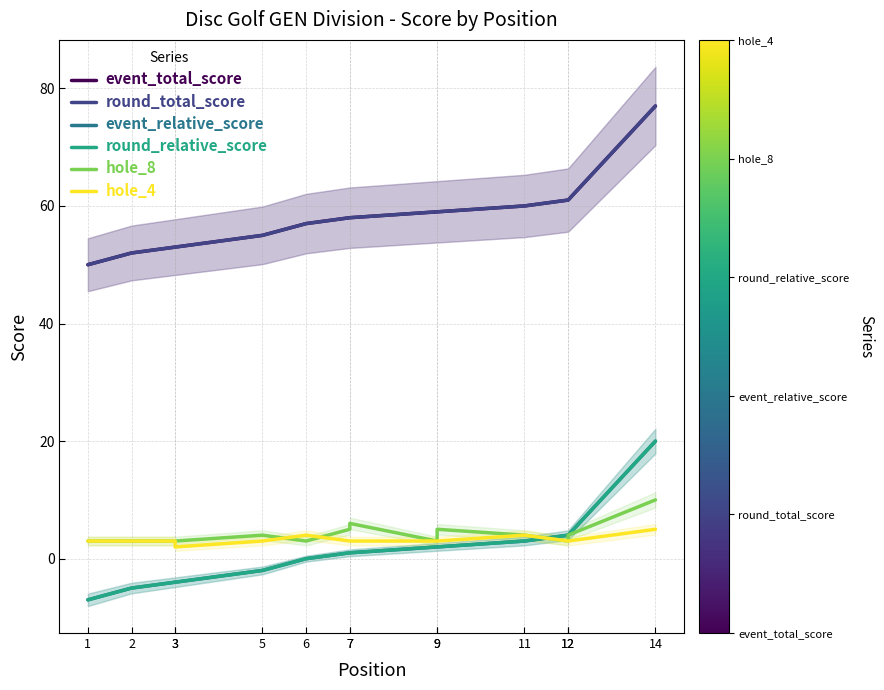

Between 2 and 3, which is larger?

3